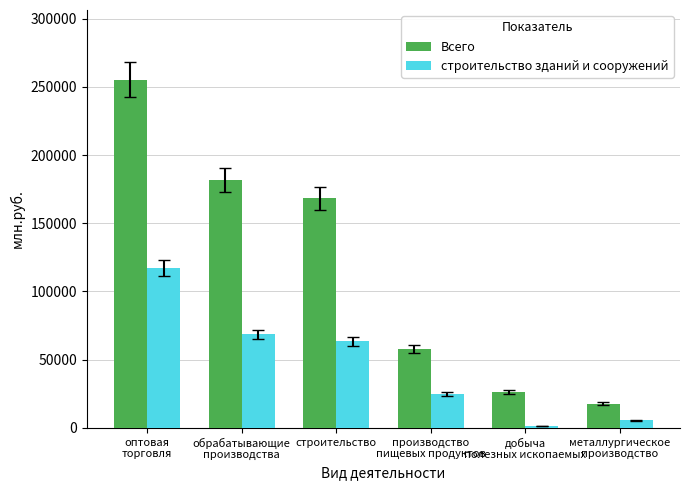

What is the difference between the maximum and minimum values in the строительство зданий и сооружений series?

115455